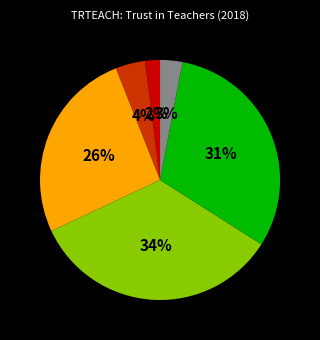

To the nearest percent, what is the average slice percentage?

17%